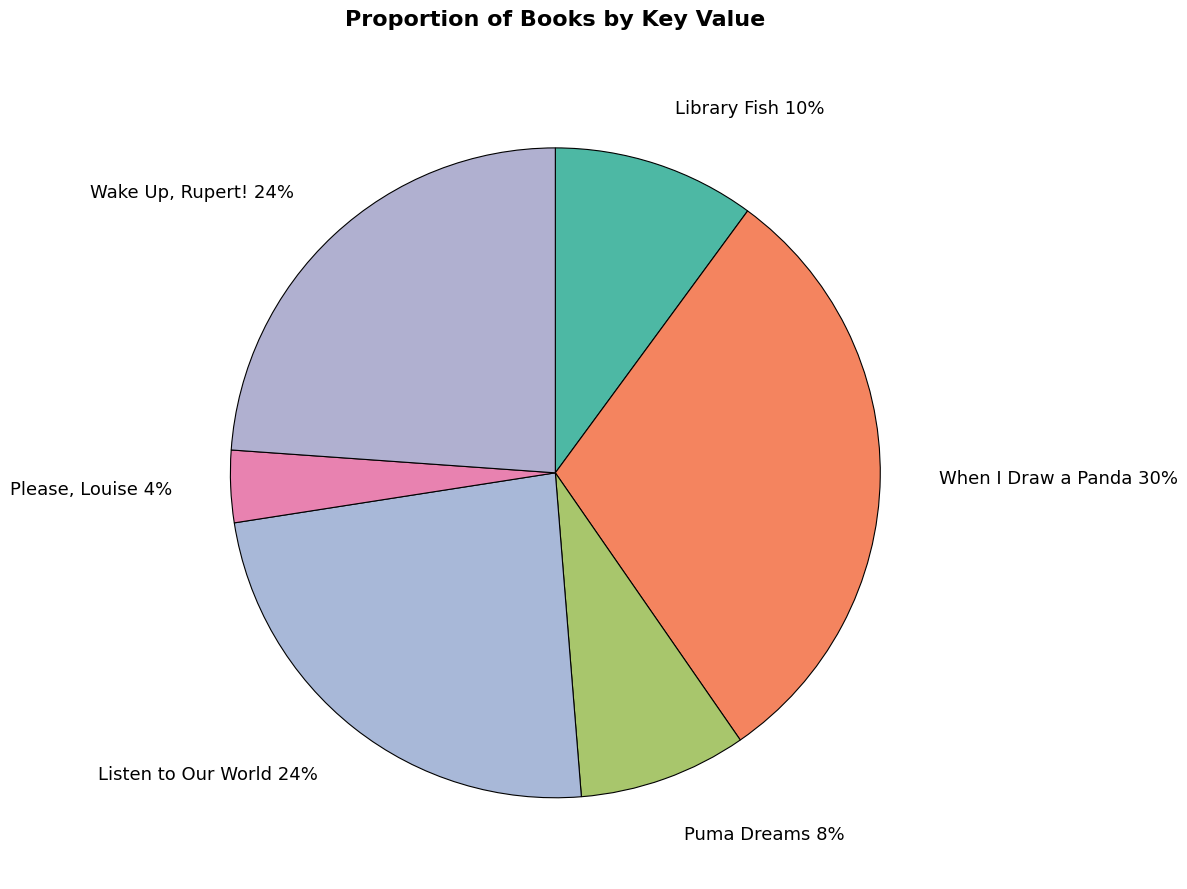

Is the sum of When I Draw a Panda and Listen to Our World greater than half?

Yes